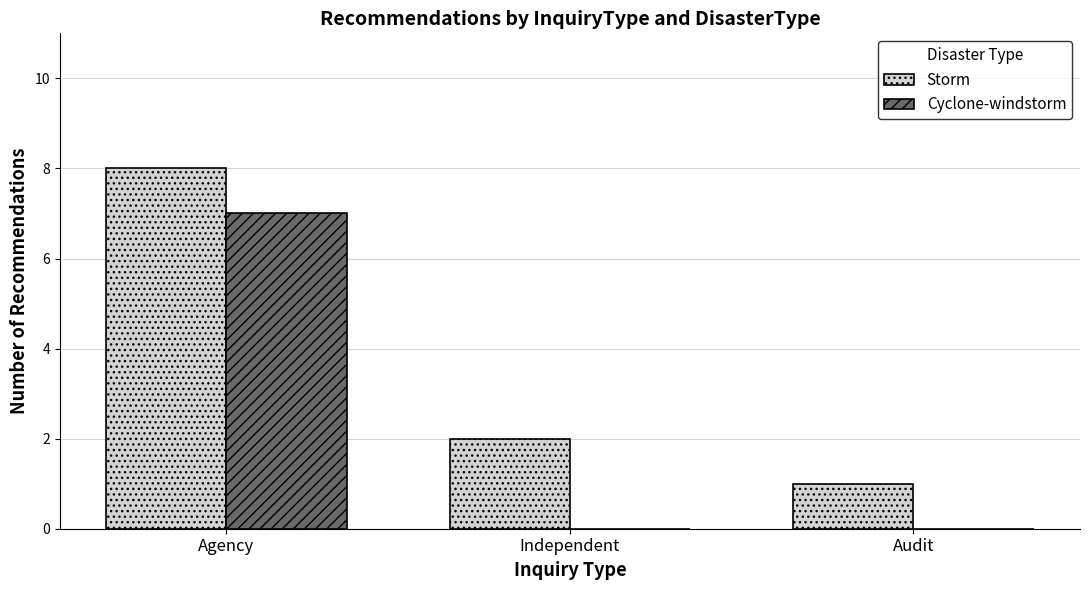

Which series changed the most between Independent and Audit?

Storm